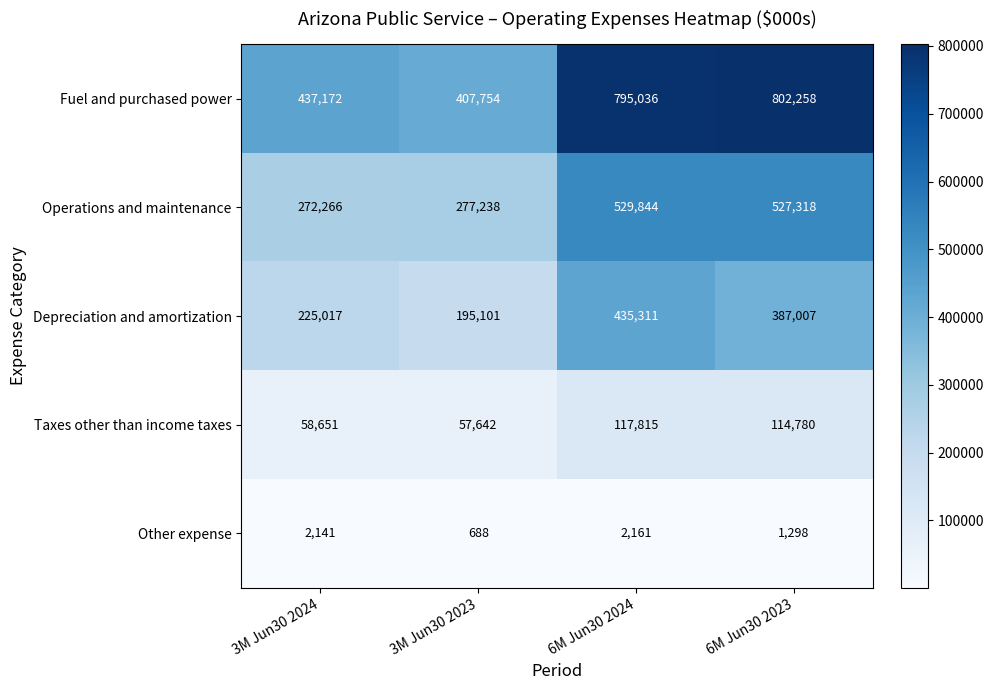

At which label is Fuel and purchased power closest to 605006?

3M Jun30 2024